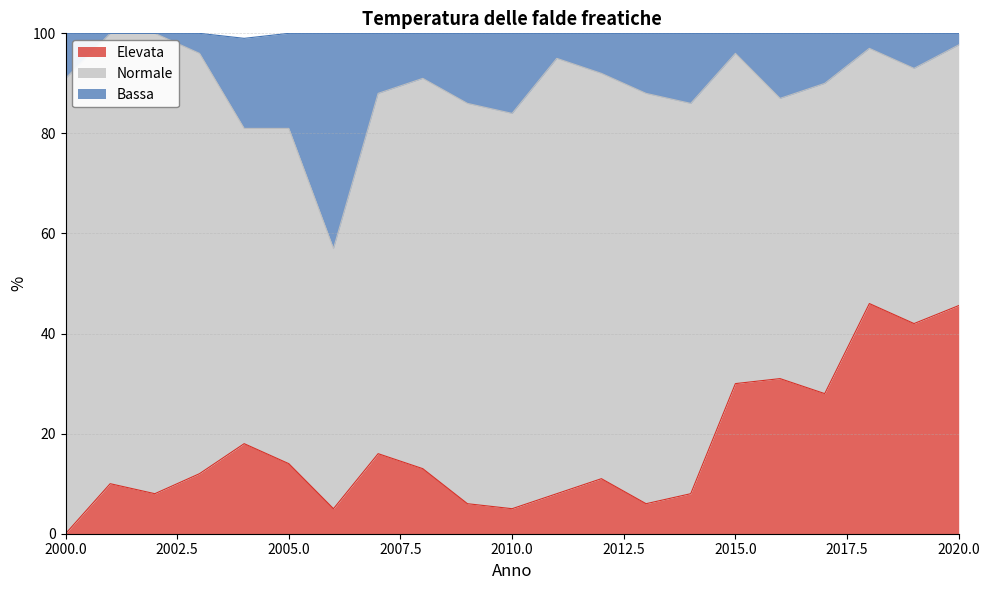

Read the Elevata value at 2017.

28.0